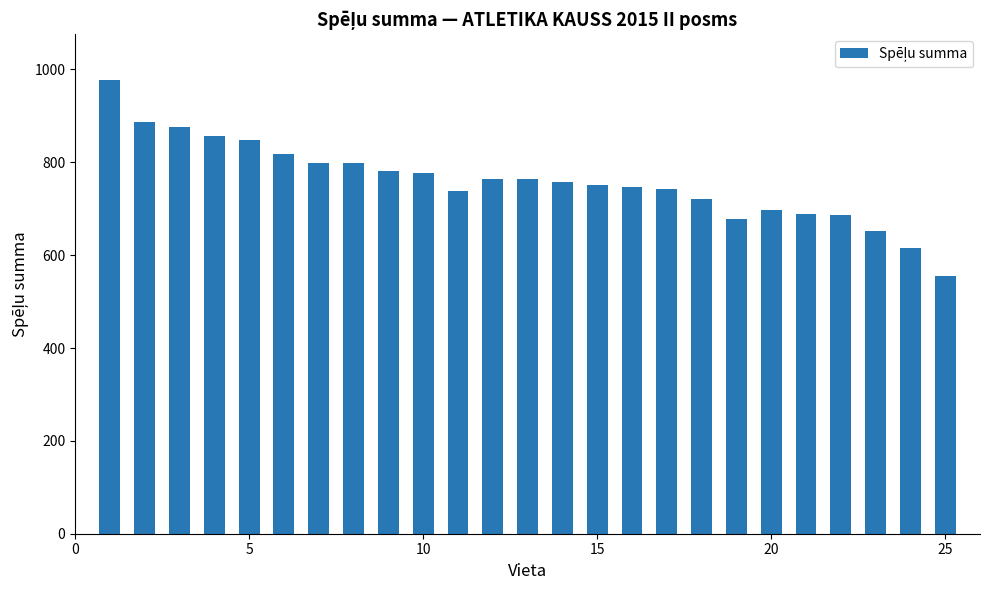

What is the minimum value shown in the chart?

555